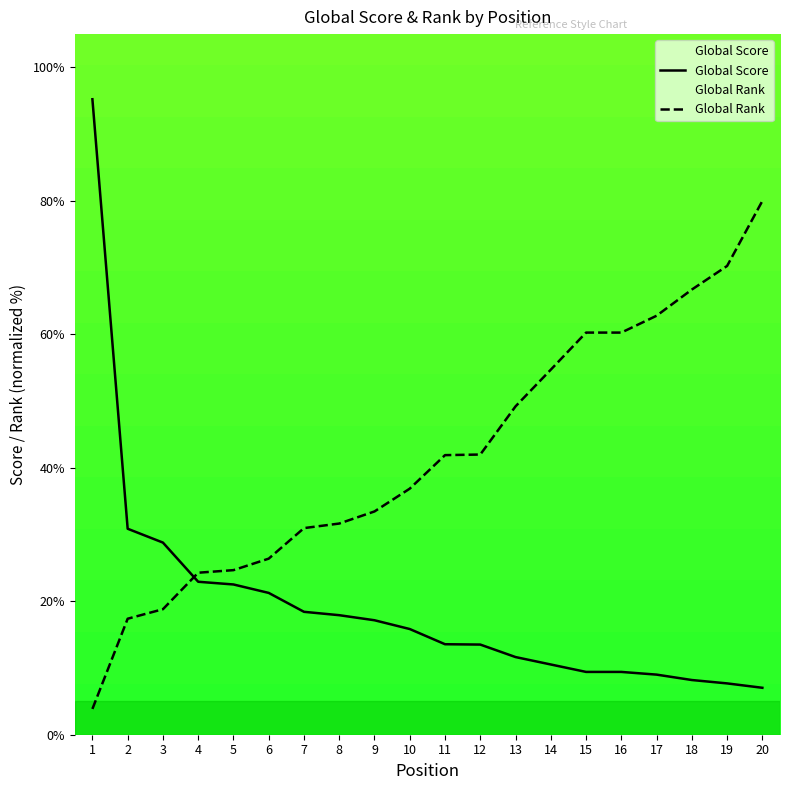

Read the Global Score value at 3.

28.8